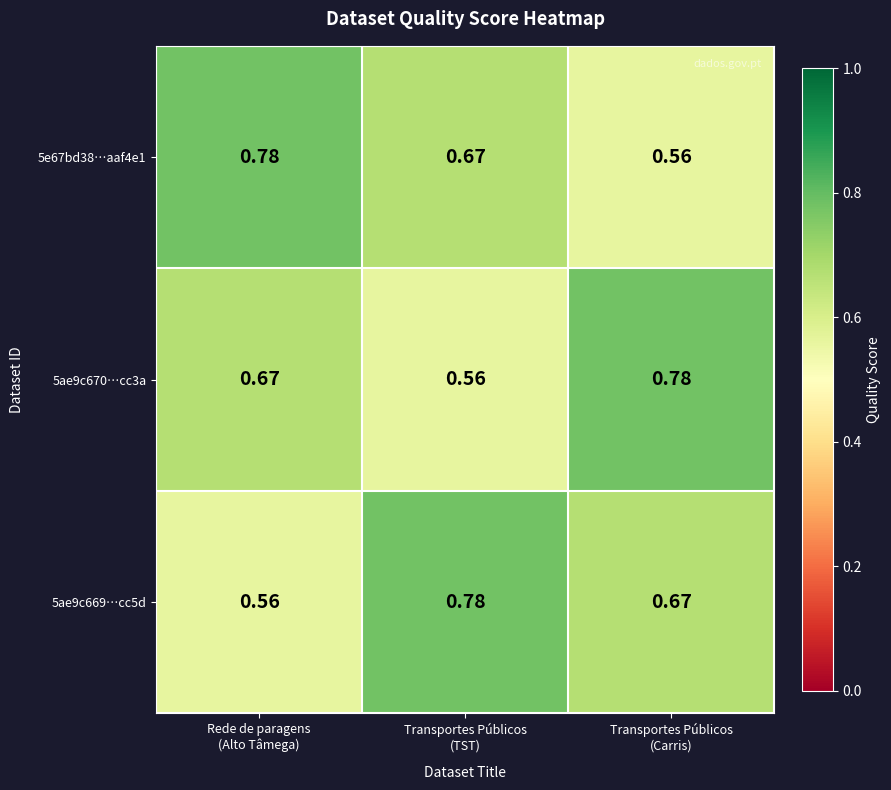

How many series are shown in this chart?

3